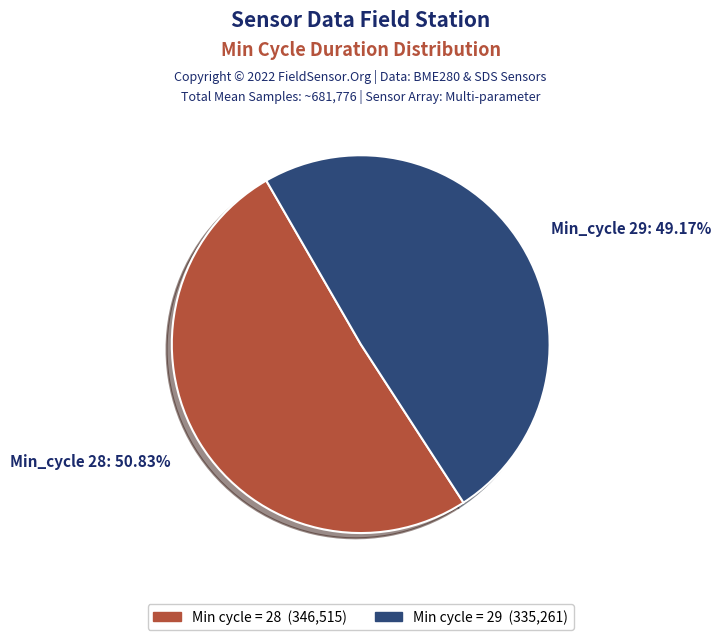

Is the sum of Min_cycle 28: 50.83% and Min_cycle 29: 49.17% greater than half?

Yes